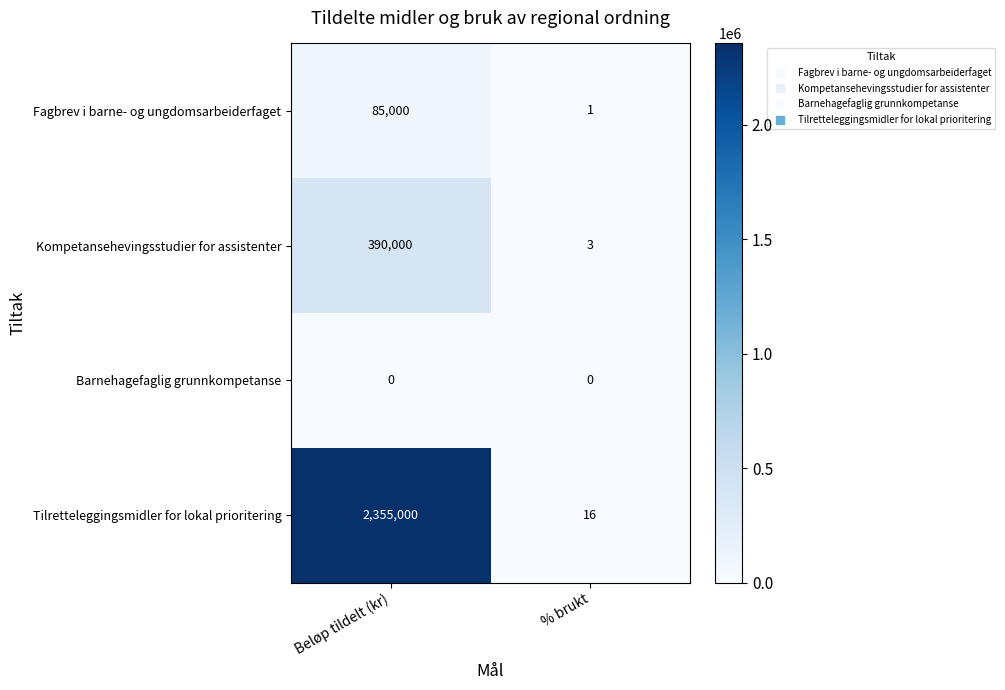

At which category is the sum across all series the highest?

Beløp tildelt (kr)